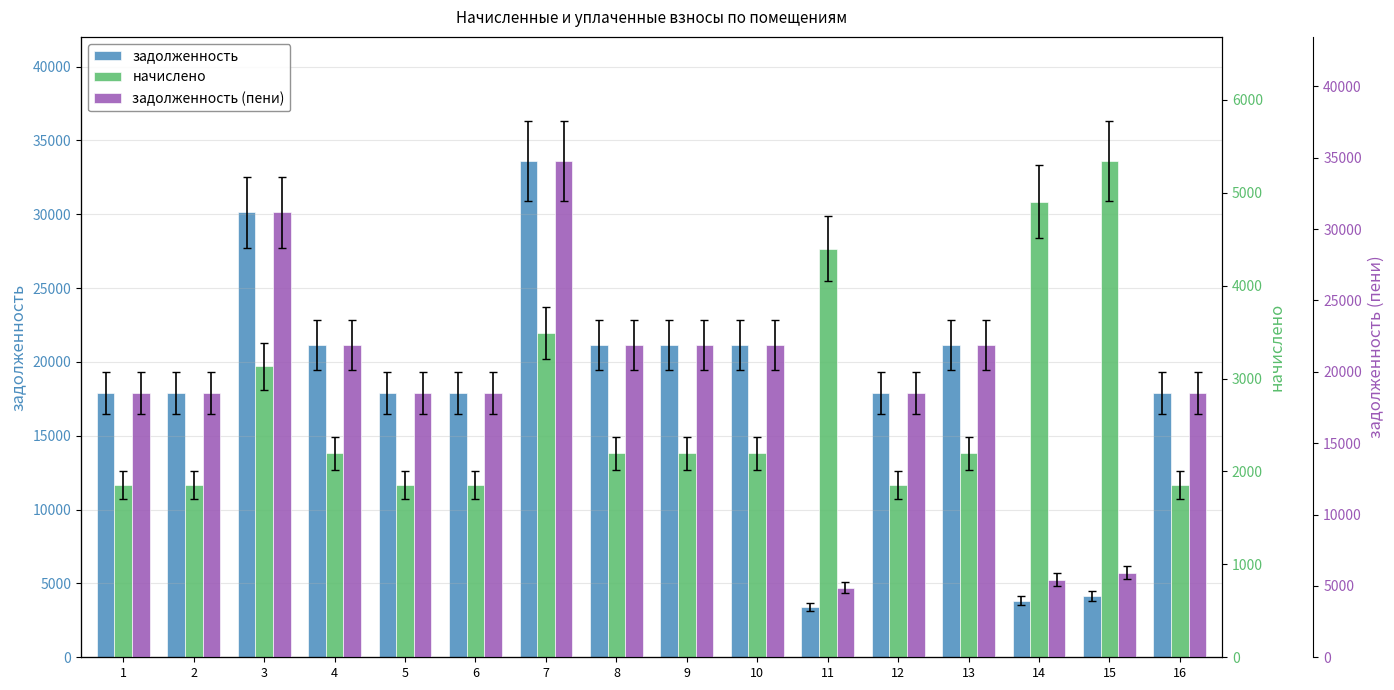

Which label corresponds to the smallest value in the chart?

1